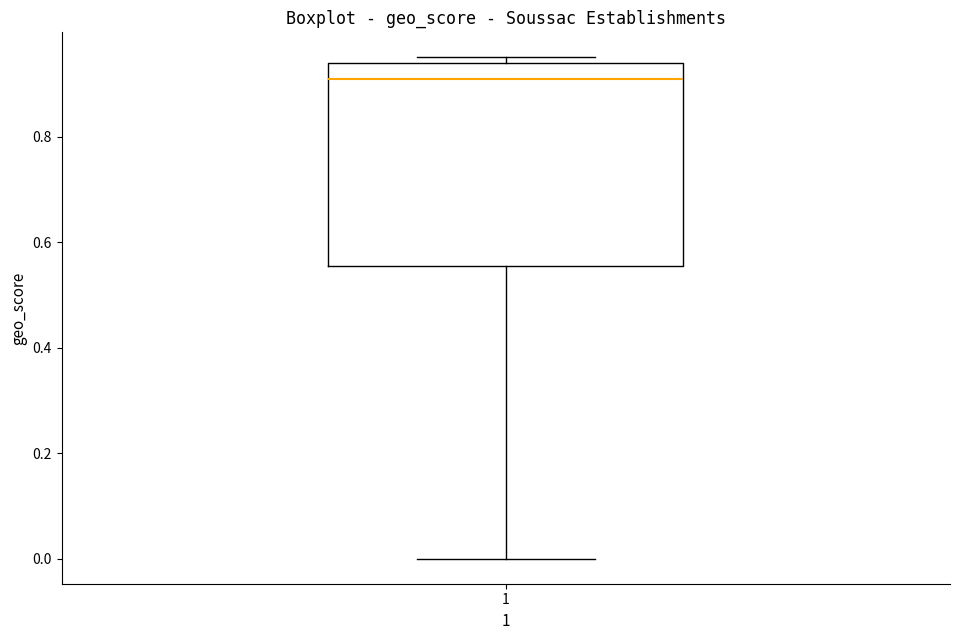

Where is the lower edge of the box at x = 1 on the y-axis? The values are not printed on the chart, so give them approximately, as read against the axis.

0.56